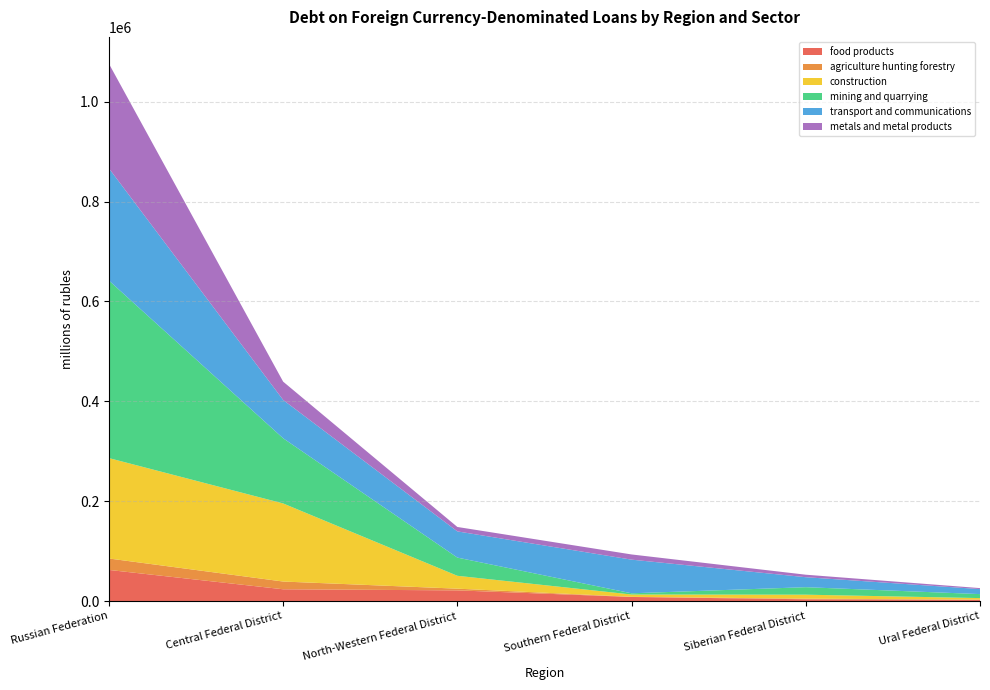

Reading left to right, extract all data points from this chart.

food products: Russian Federation=62355	Central Federal District=23623	North-Western Federal District=21422	Southern Federal District=8236	Siberian Federal District=3597	Ural Federal District=2461
agriculture hunting forestry: Russian Federation=22904	Central Federal District=15491	North-Western Federal District=3434	Southern Federal District=275	Siberian Federal District=1200	Ural Federal District=500
construction: Russian Federation=201020	Central Federal District=156362	North-Western Federal District=25767	Southern Federal District=4640	Siberian Federal District=8000	Ural Federal District=3000
mining and quarrying: Russian Federation=355458	Central Federal District=130470	North-Western Federal District=36449	Southern Federal District=2429	Siberian Federal District=15000	Ural Federal District=8000
transport and communications: Russian Federation=224647	Central Federal District=76738	North-Western Federal District=52444	Southern Federal District=67367	Siberian Federal District=20000	Ural Federal District=10000
metals and metal products: Russian Federation=209432	Central Federal District=36631	North-Western Federal District=8860	Southern Federal District=10396	Siberian Federal District=5000	Ural Federal District=2000